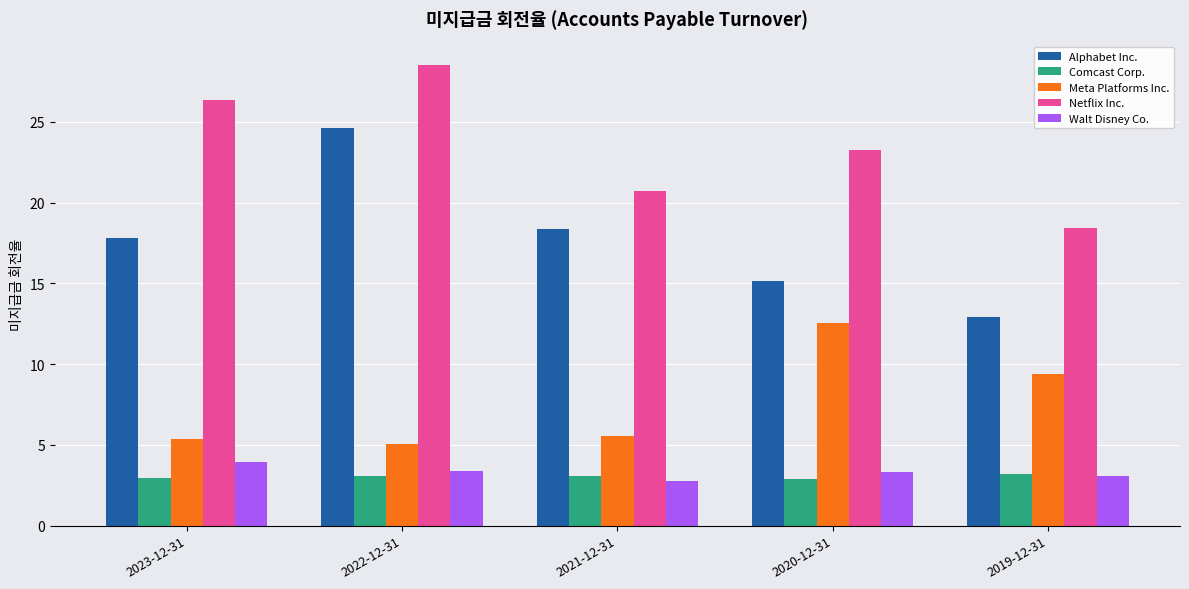

What is the difference between the highest and lowest values at 2022-12-31?

25.5